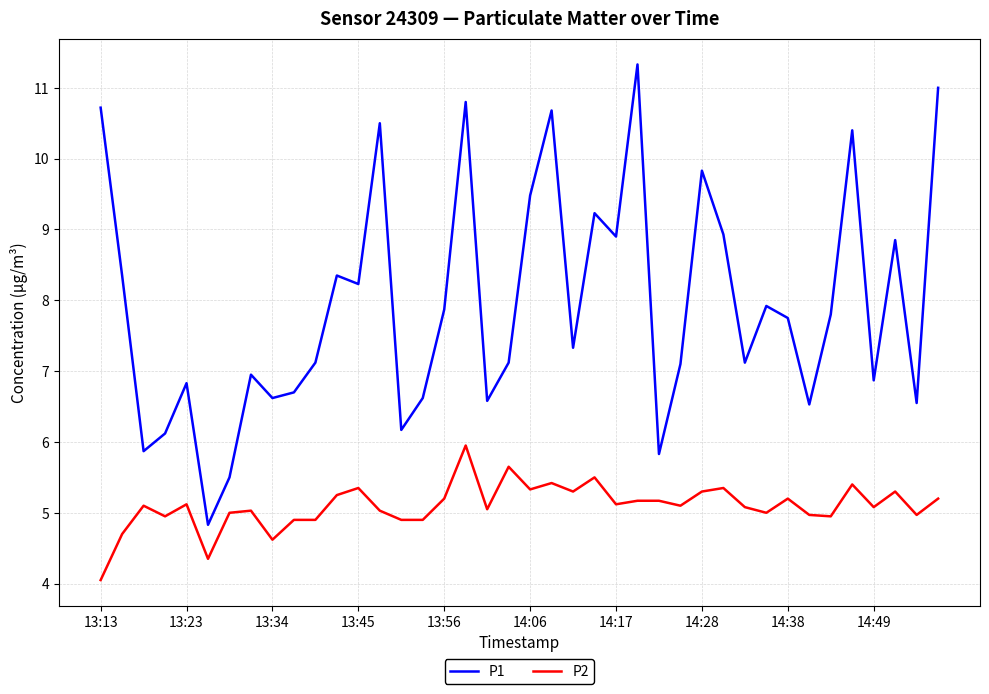

What is the difference between the maximum and minimum values in the P1 series?

6.5